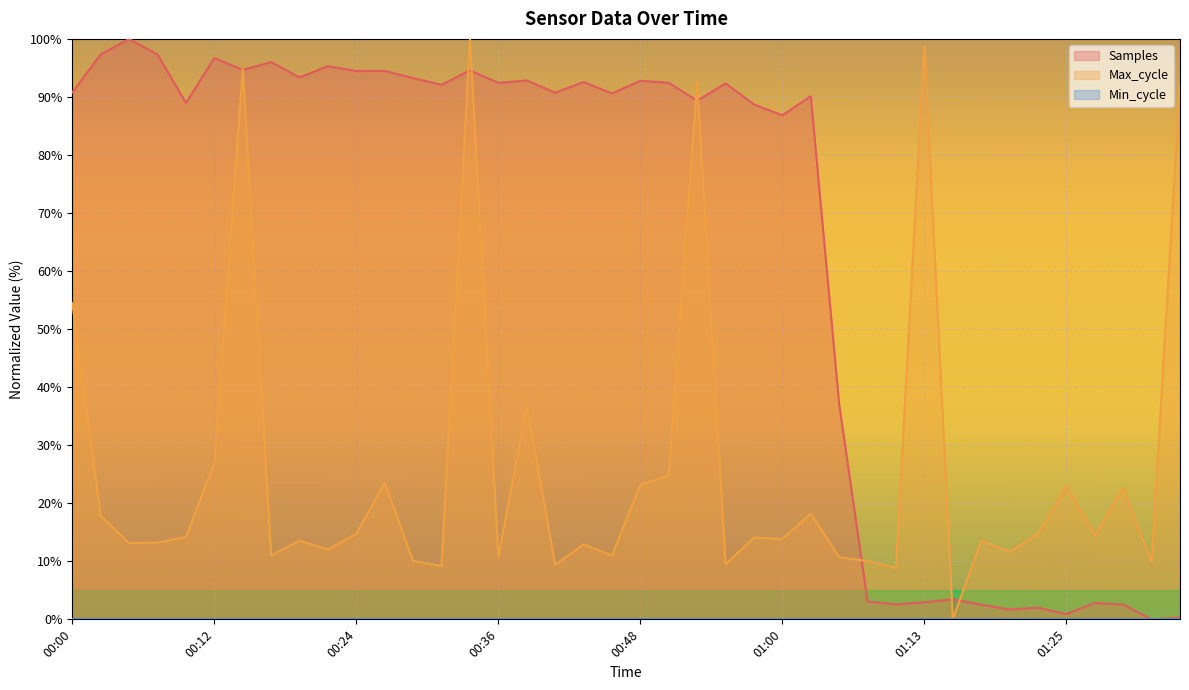

True or false: Samples has more than 1 interior local peaks.

True